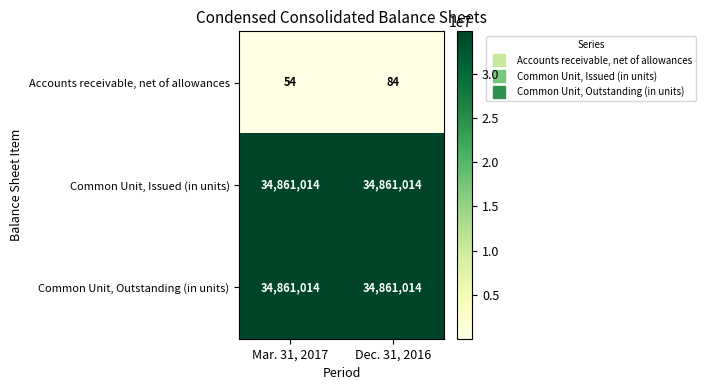

The Accounts receivable, net of allowances series shows 84 at Dec. 31, 2016. True or false?

True